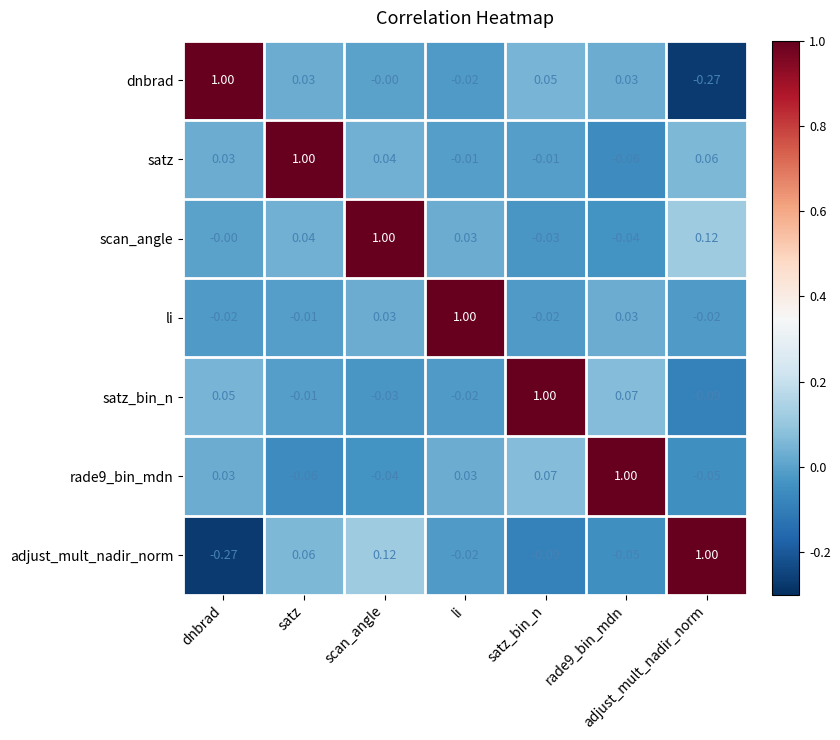

What is the total value across all series at scan_angle?

1.1